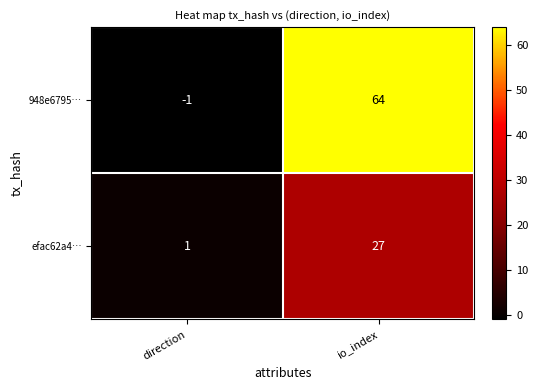

List the labels in order of efac62a4… value, largest first.

io_index, direction